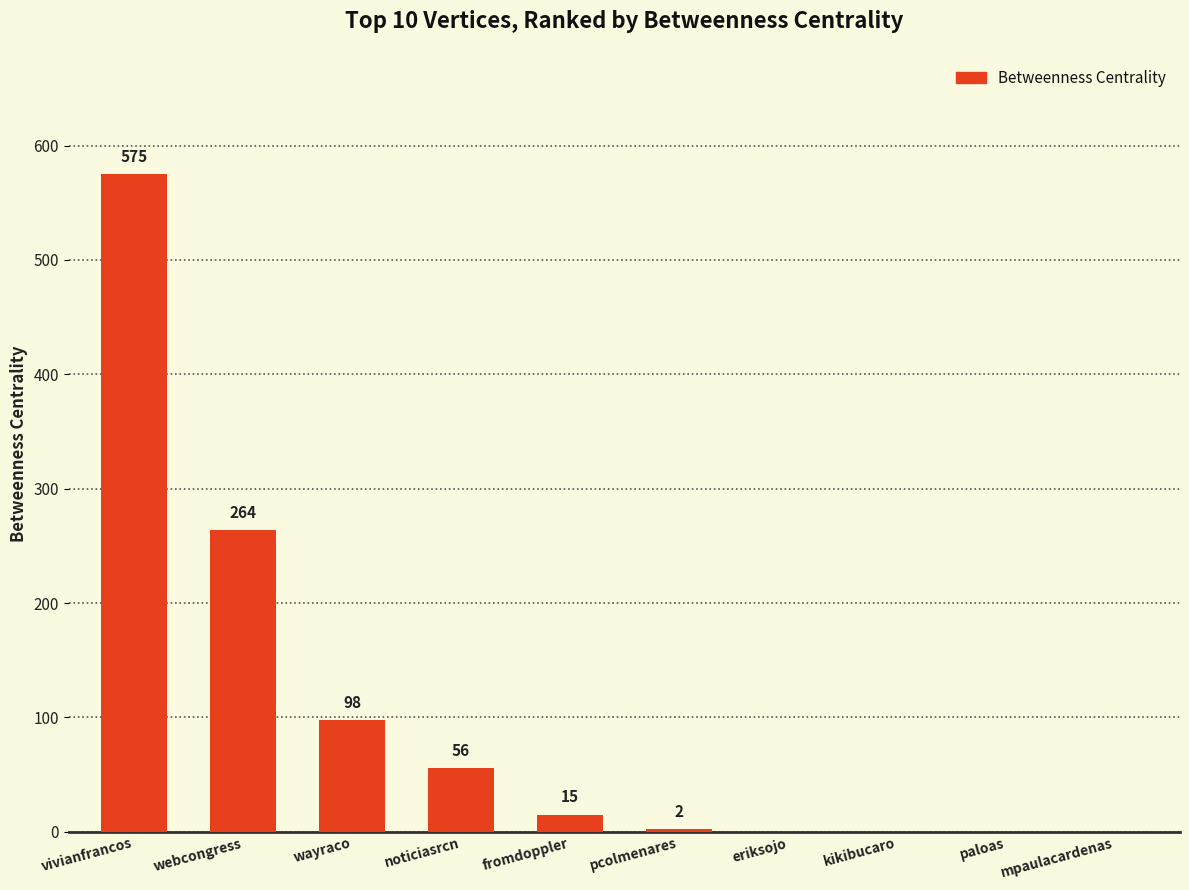

Between mpaulacardenas and noticiasrcn, which is larger?

noticiasrcn